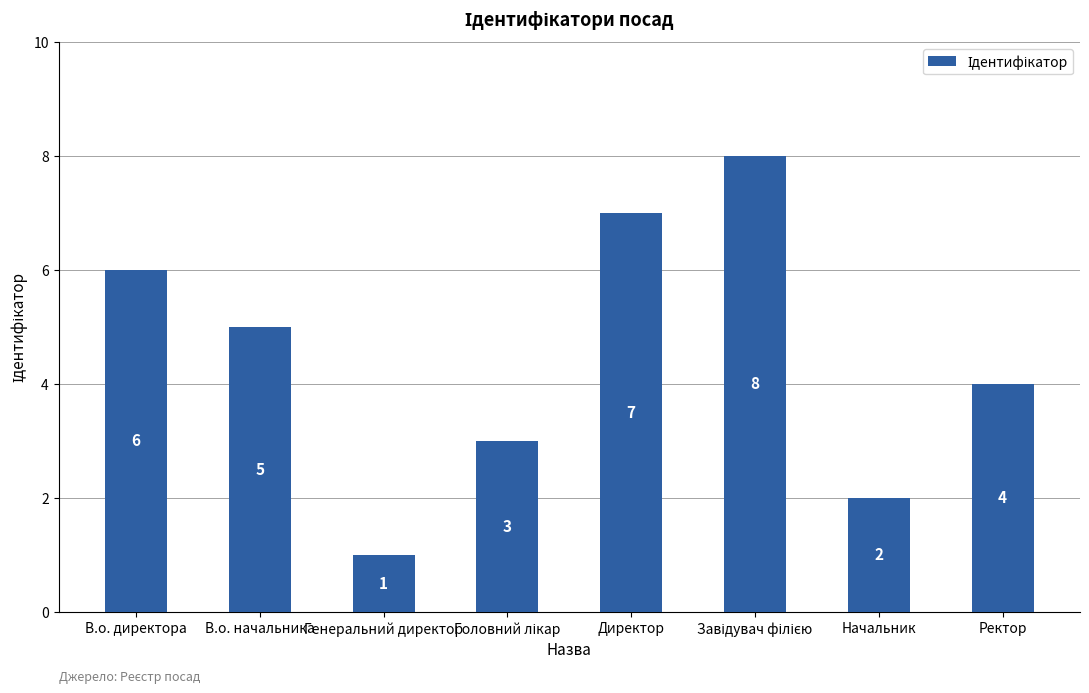

What is the greatest value displayed?

8